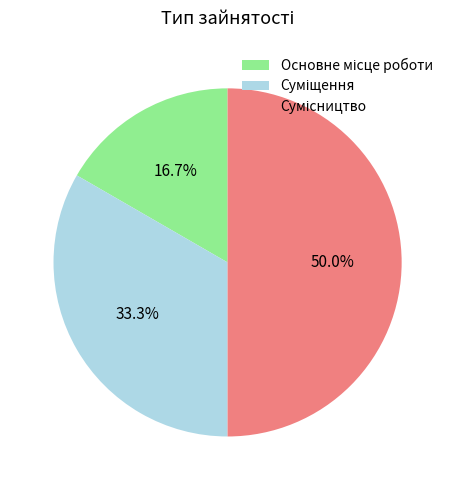

To the nearest percent, what is the average slice percentage?

33%